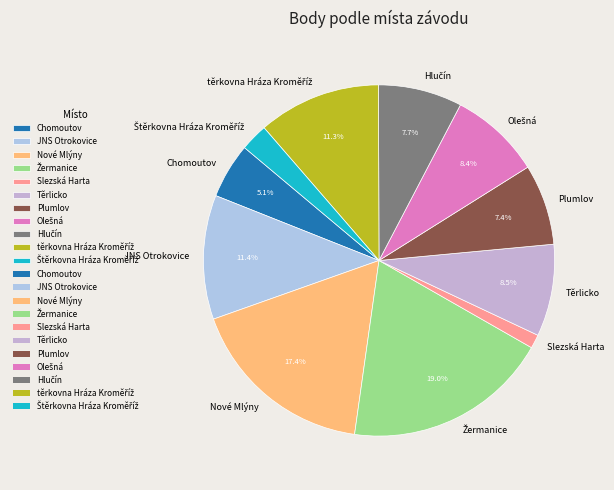

To the nearest percent, what is the average slice percentage?

9%